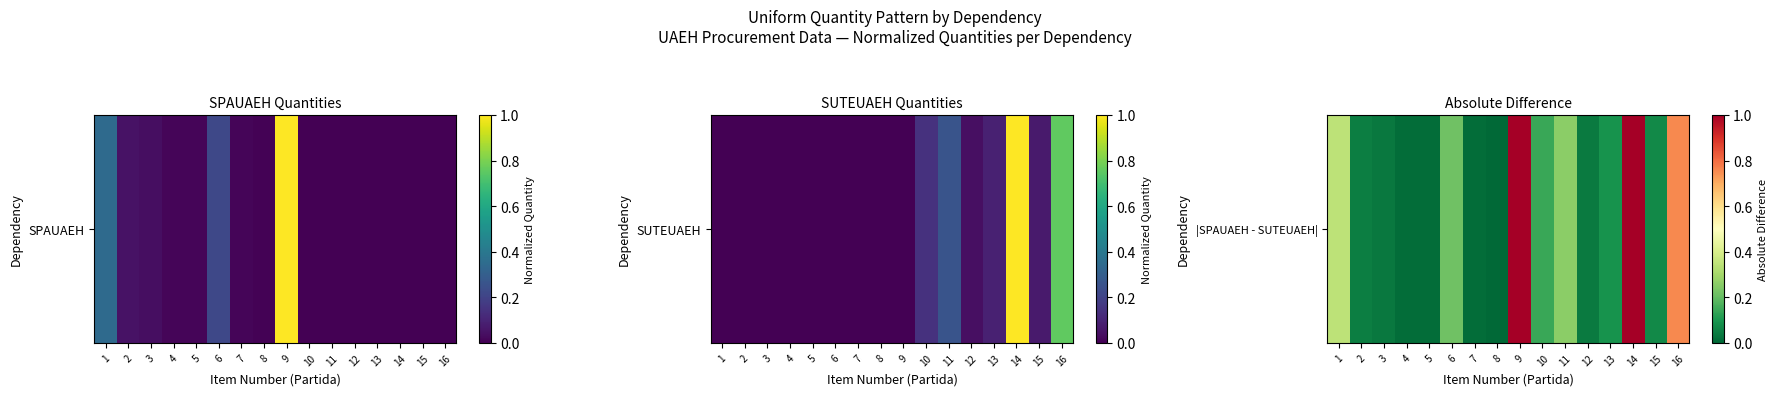

Reading left to right, extract all data points from this chart.

0.3	0.1	0.0	0.0	0.0	0.2	0.0	0.0	1.0	0.1	0.3	0.0	0.1	1.0	0.1	0.8